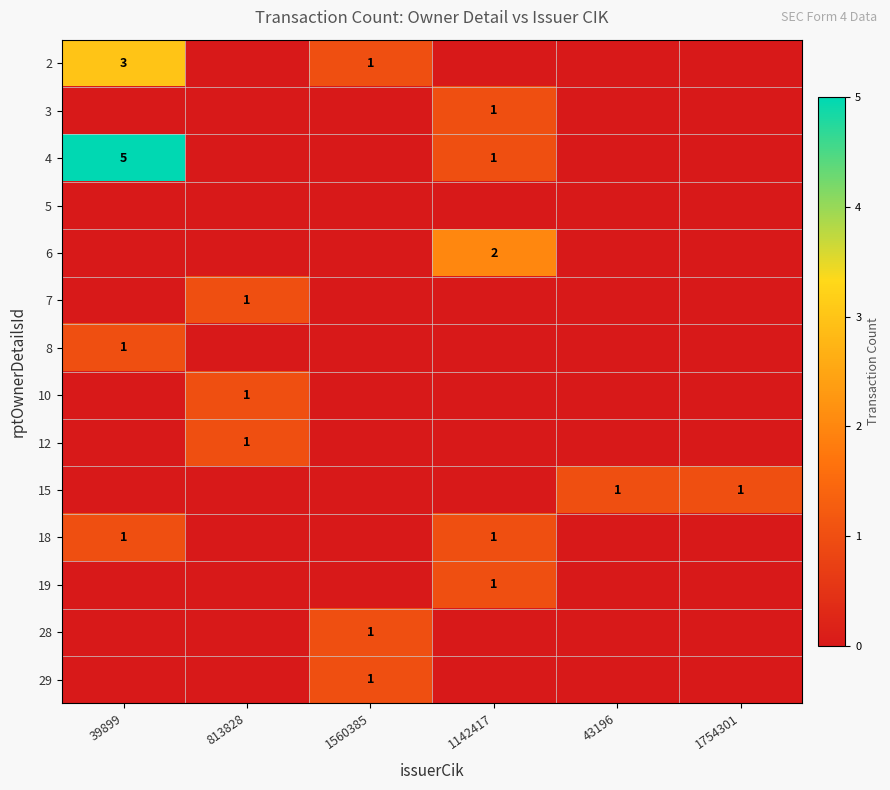

Which has a higher value, 1754301 or 39899?

39899